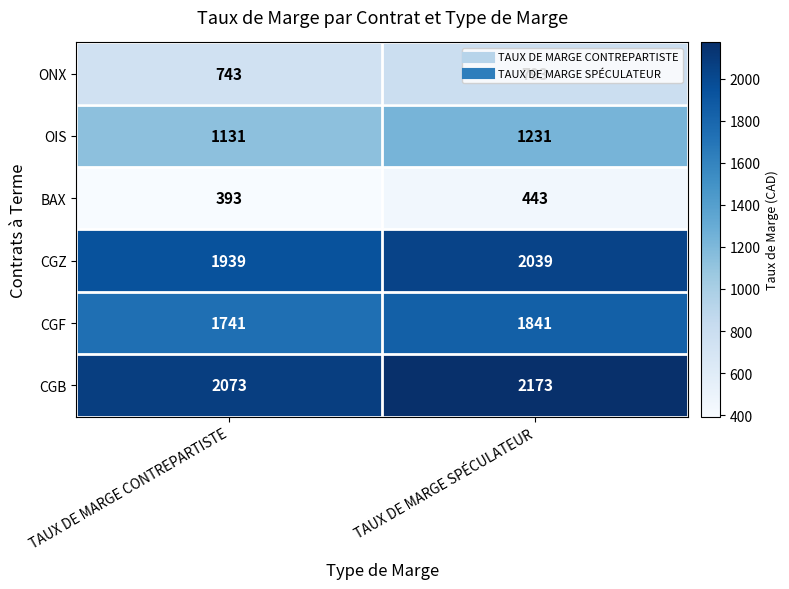

Which series has the largest total across all categories?

CGB